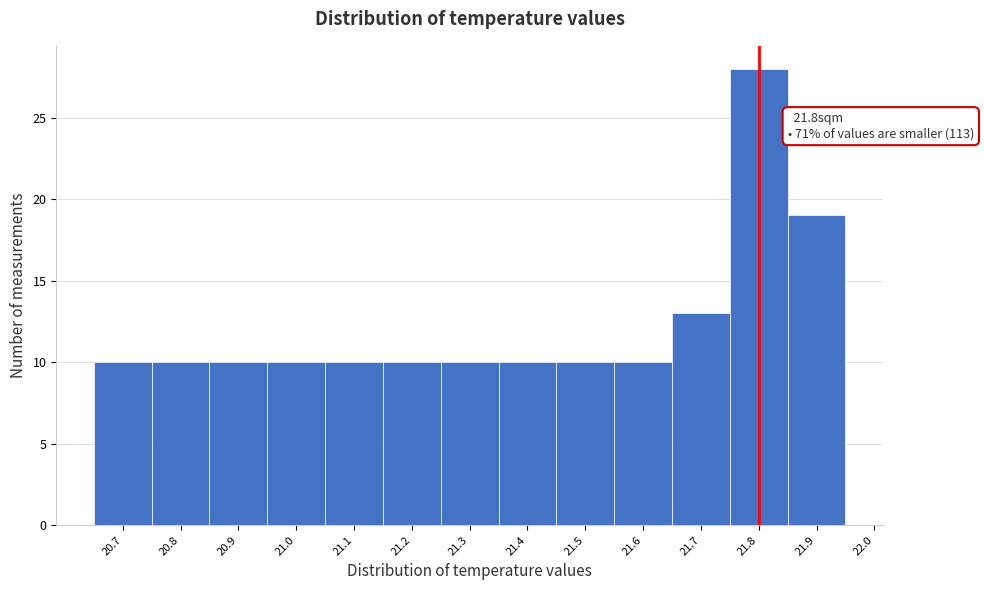

Over which range of the x-axis is the bar tallest?

21.75 to 21.85